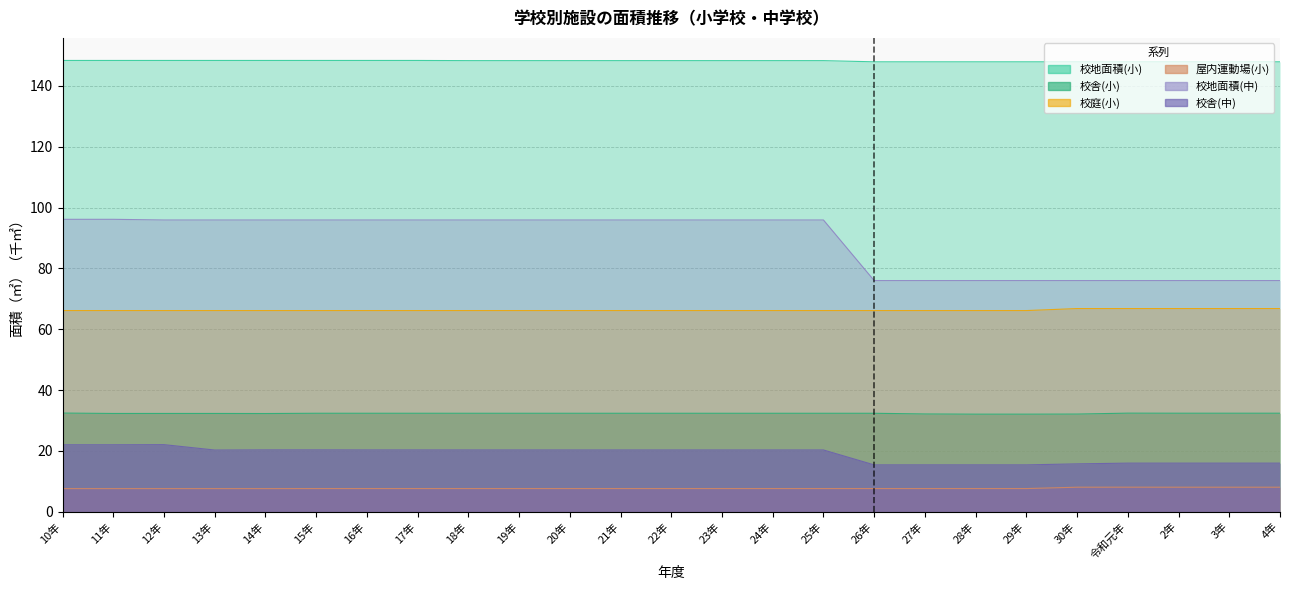

Is it true that 校庭(小) equals 66.1 at 26年?

True